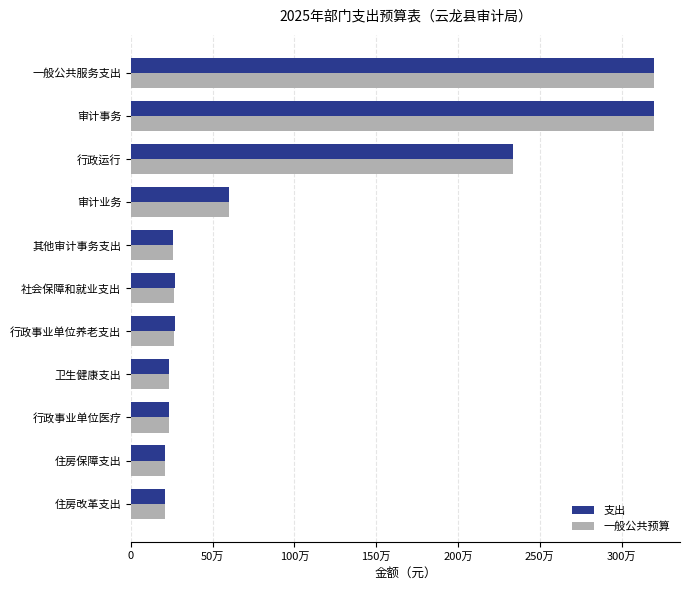

What is the sum of all 一般公共预算 values?

11001087.1